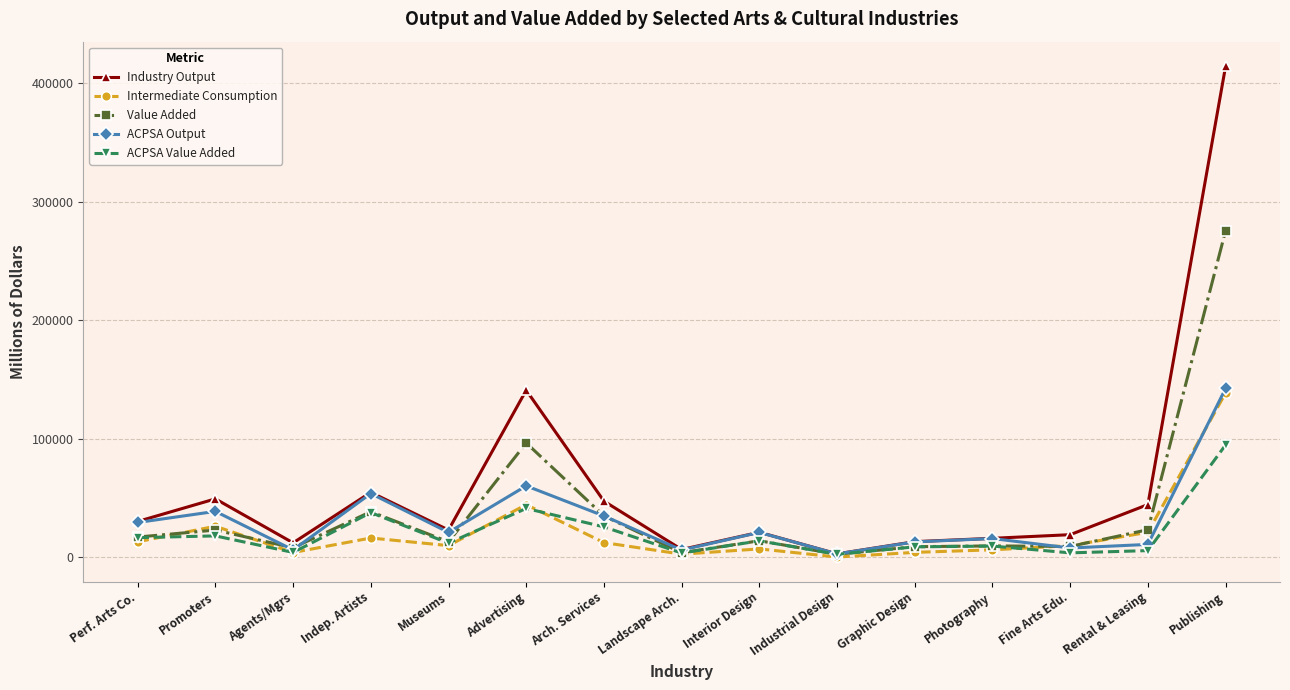

Which series changed the most between Advertising and Arch. Services?

Industry Output